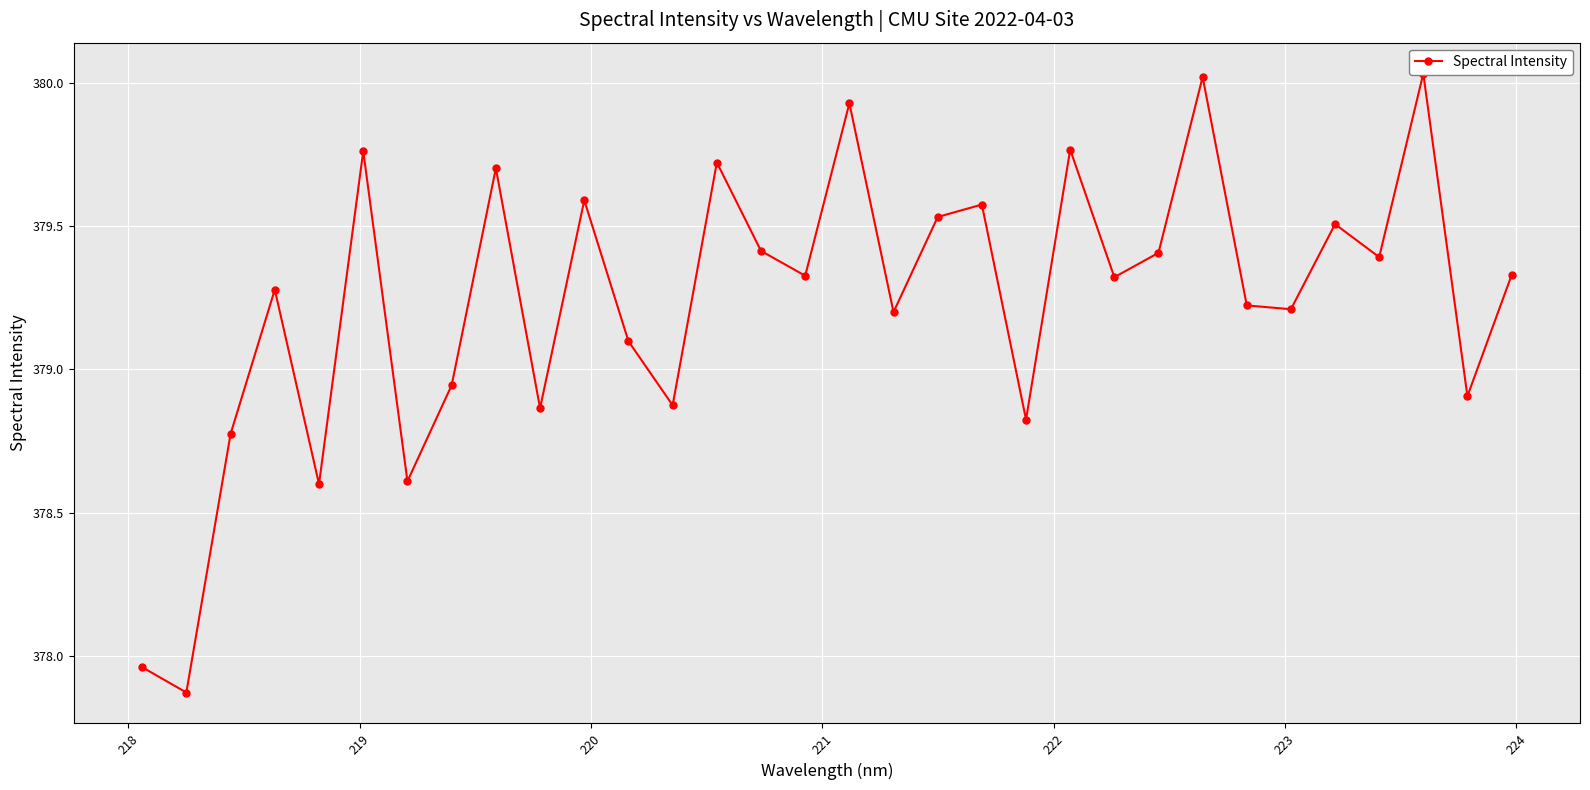

How many points are lower than both their immediate neighbors (excluding endpoints)?

12